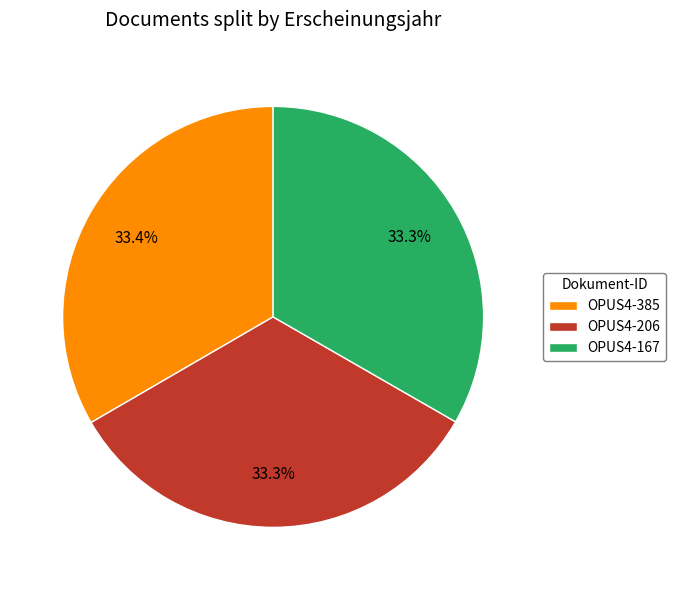

How many segments does this pie chart have?

3